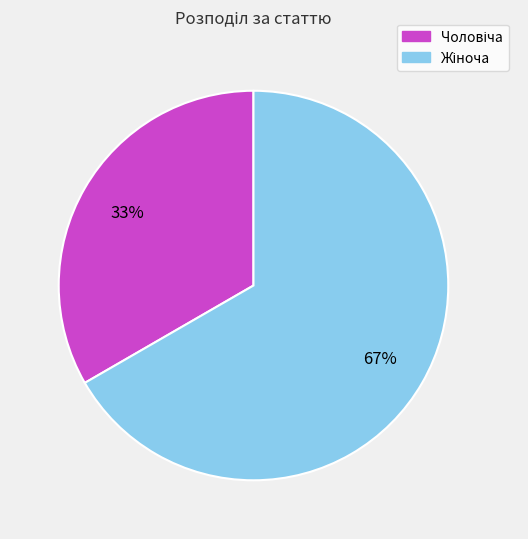

Does any single category account for the majority?

Yes